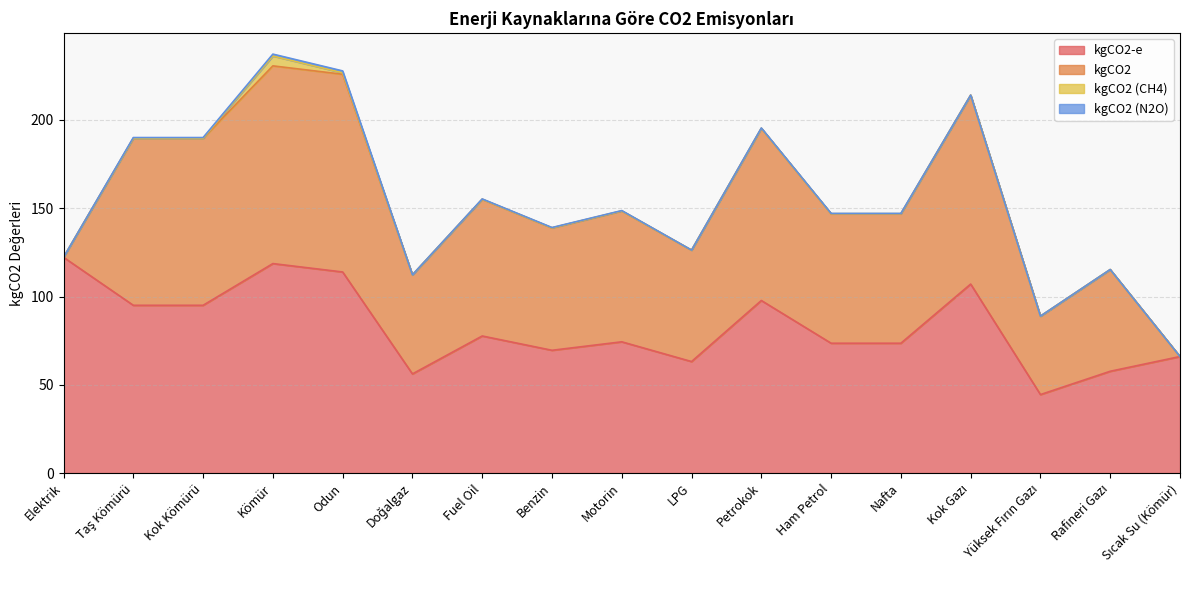

In kgCO2 (N2O), how many points are lower than both neighbors (excluding endpoints)?

2